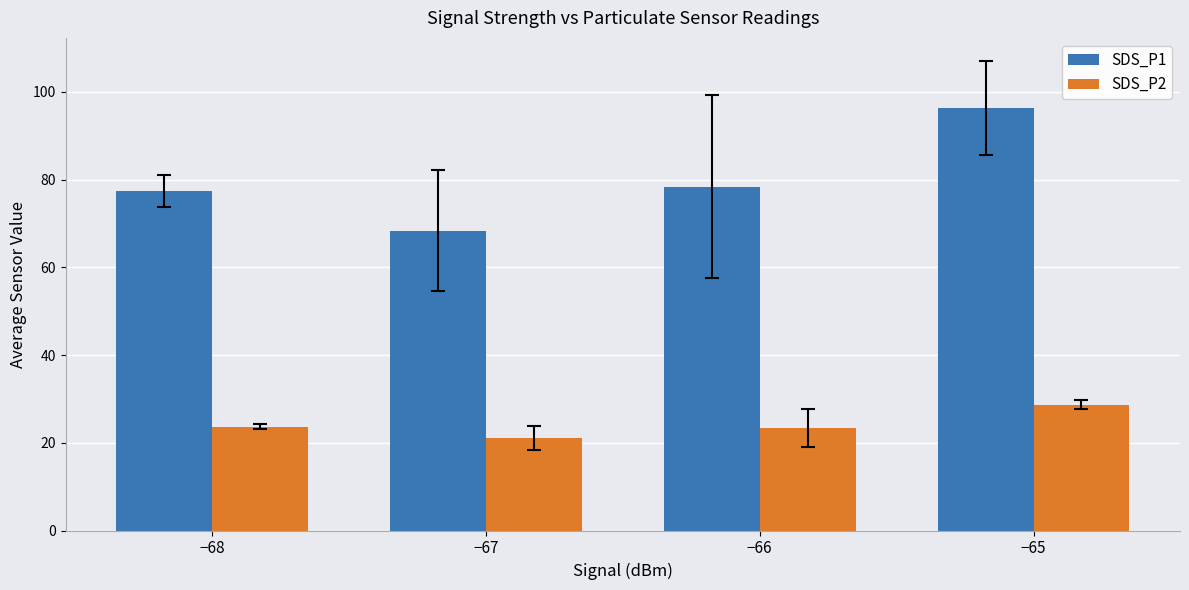

List the series in order of their overall mean, highest first.

SDS_P1, SDS_P2